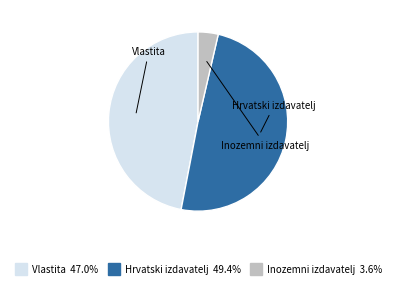

Is it true that Vlastita is 47% of the pie?

True